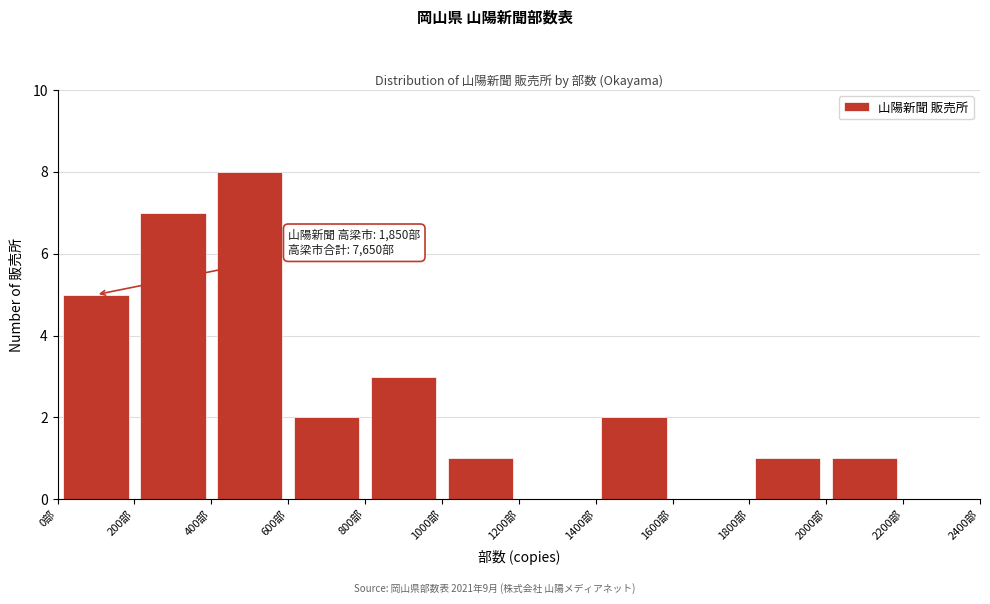

Which range on the x-axis has the tallest bar?

400 to 600